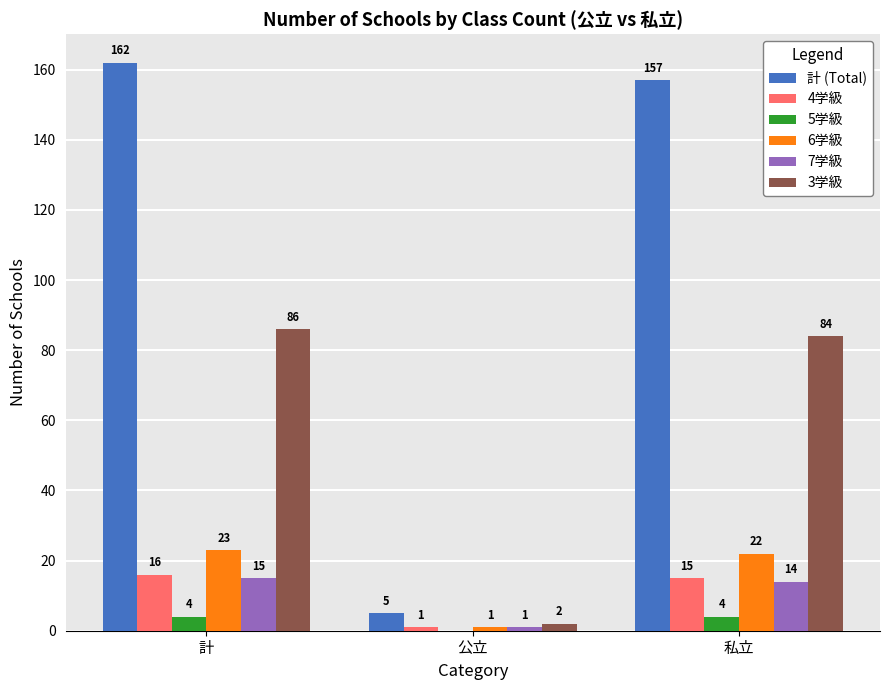

What is the maximum value for 5学級?

4